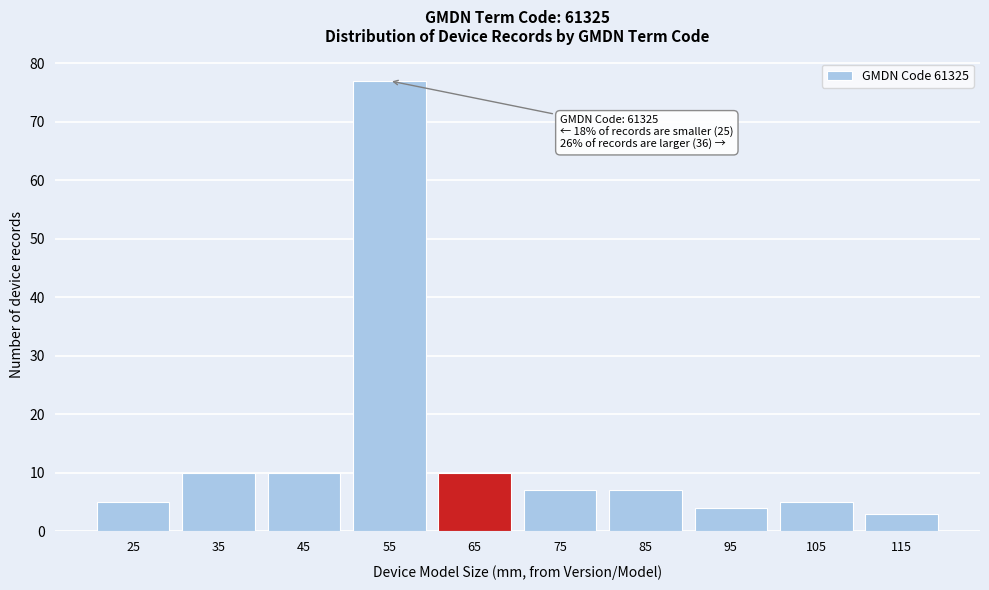

Reading left to right, extract all data points from this chart.

5	10	10	77	10	7	7	4	5	3